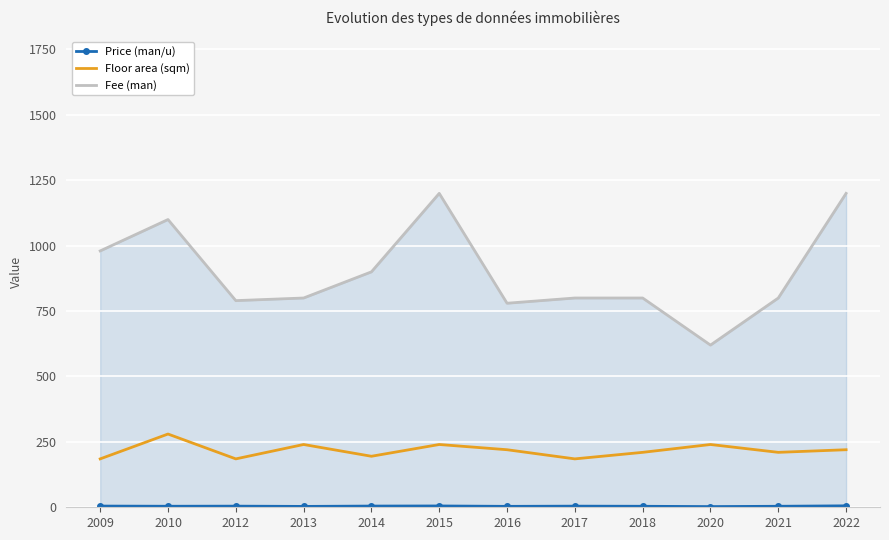

Which series has the largest total across all categories?

Fee (man)